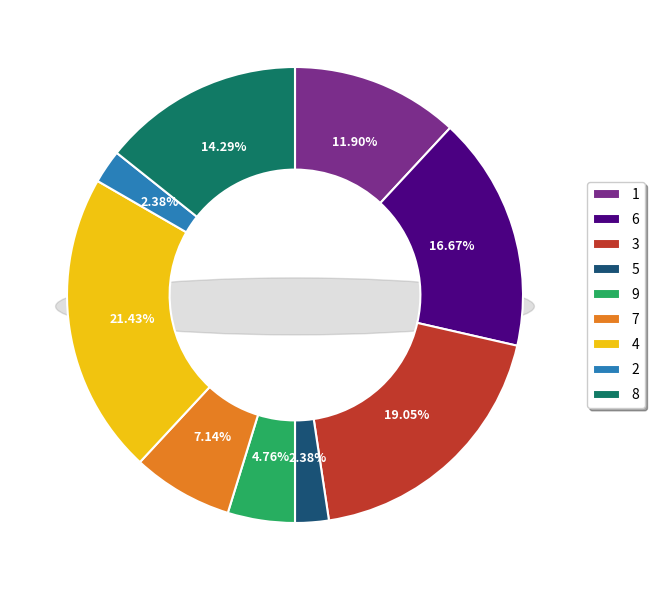

To the nearest percent, what portion does 5 represent?

2%